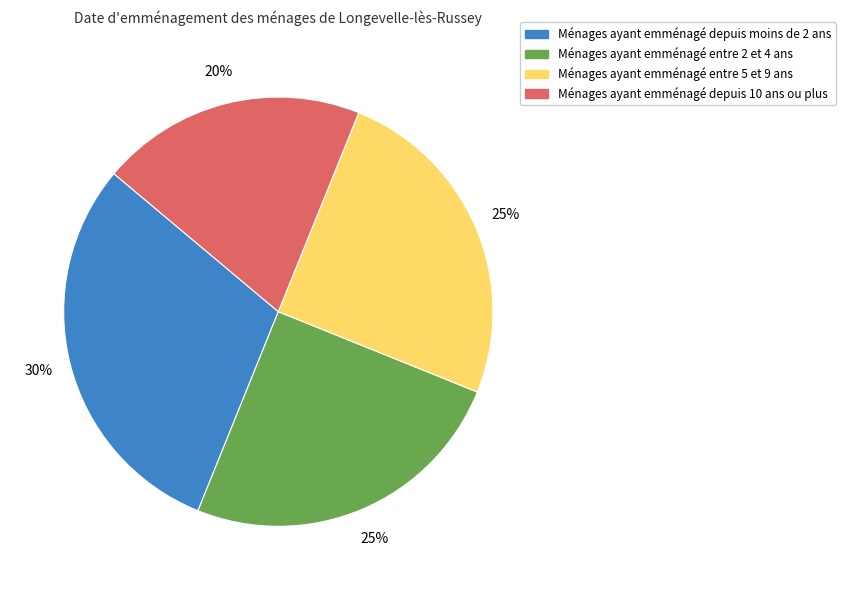

To the nearest percent, what is the difference between the largest and smallest slice percentages?

10%